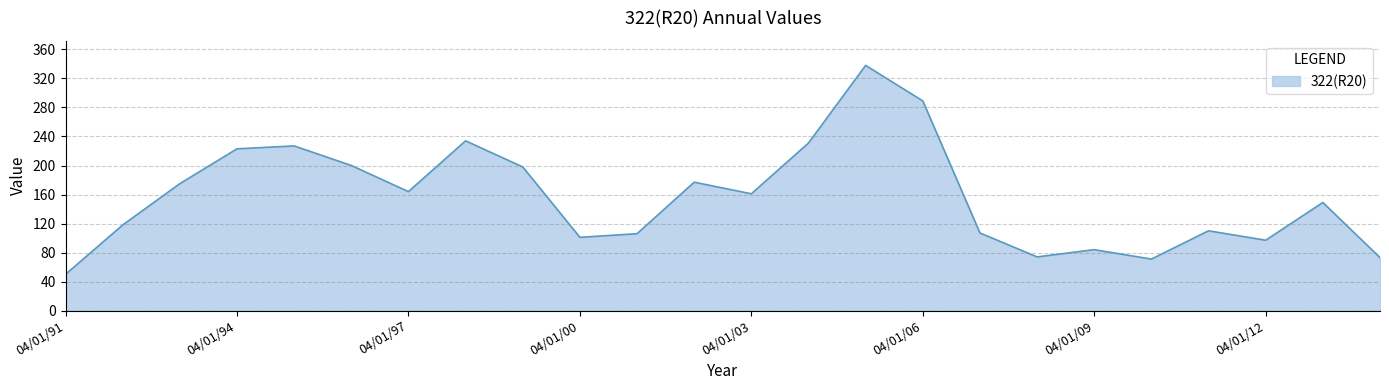

How many lines are shown in the chart?

1